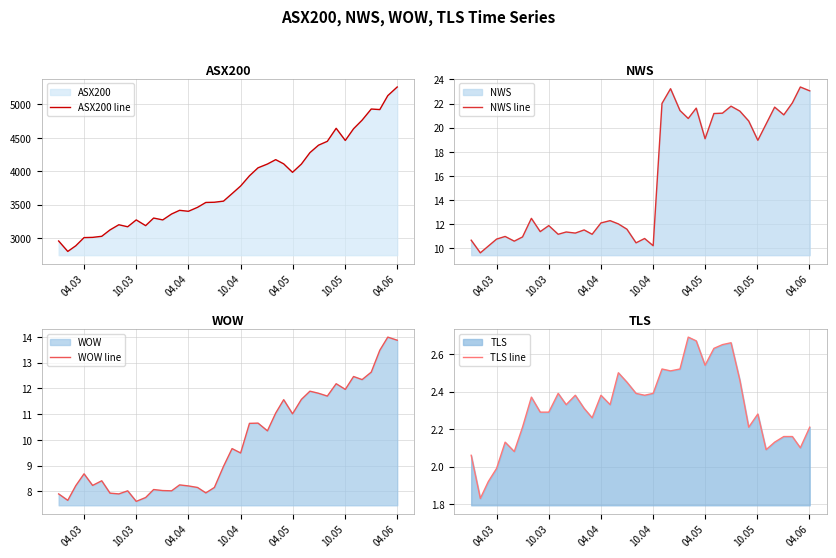

The ASX200 line series shows 855.0 at 04.03. True or false?

False